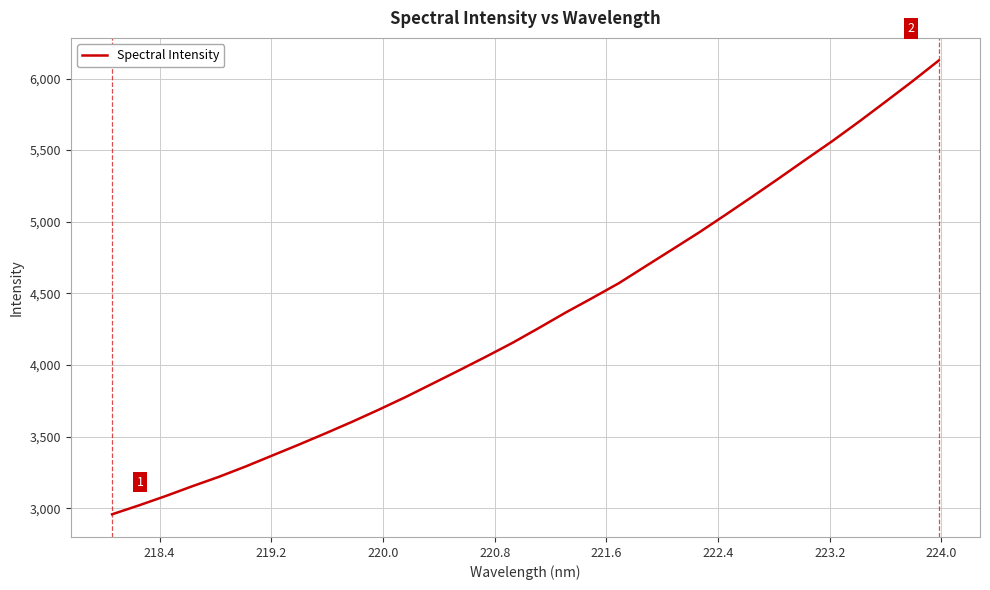

What is the difference between the second highest and second lowest values?

2959.5